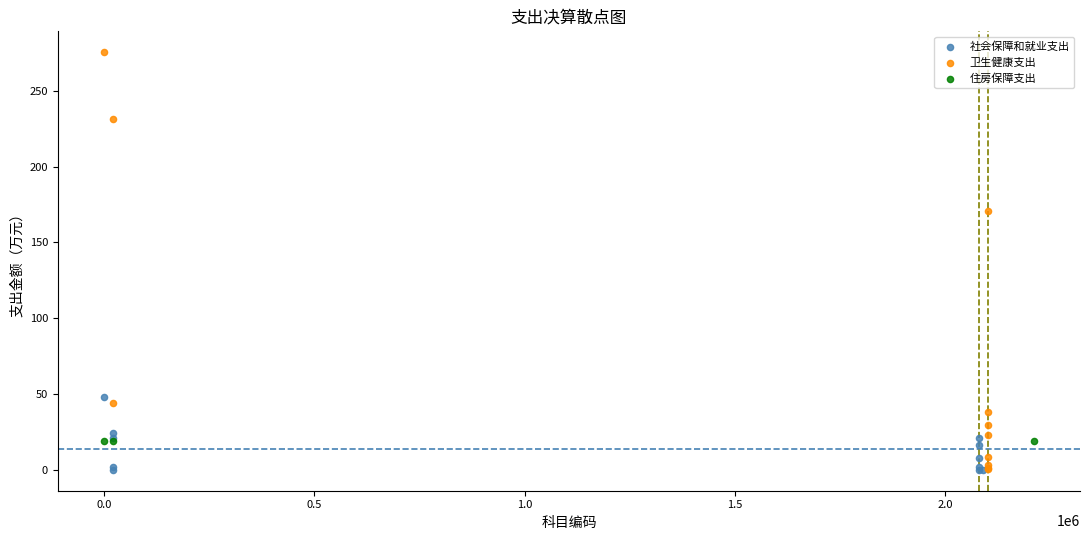

What are all the series names shown in the legend?

社会保障和就业支出, 卫生健康支出, 住房保障支出